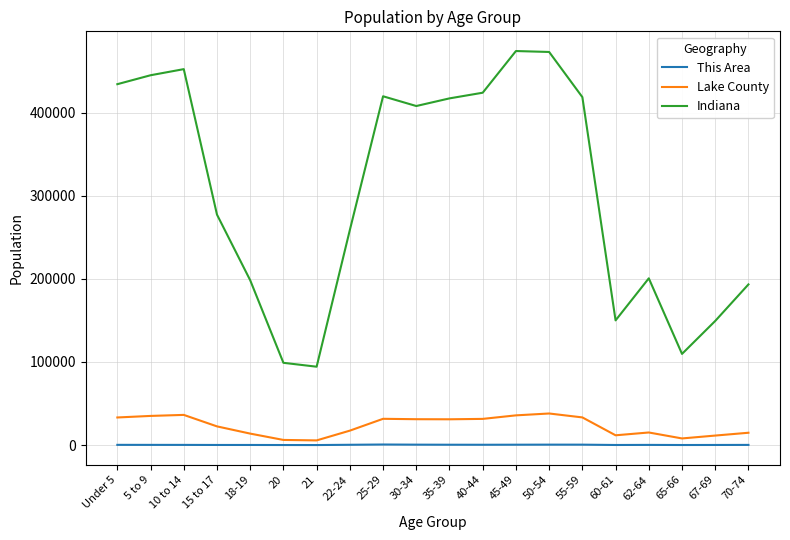

At 25-29, list the series in order from largest to smallest.

Indiana, Lake County, This Area